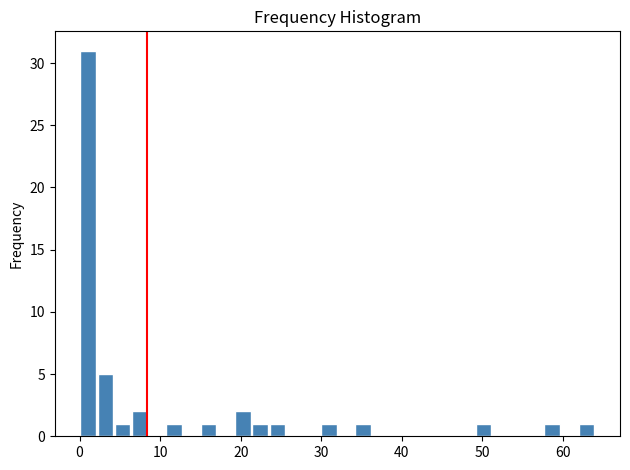

Around what value on the x-axis is the tallest bar? Give the approximate position of its centre, as read against the axis.

1